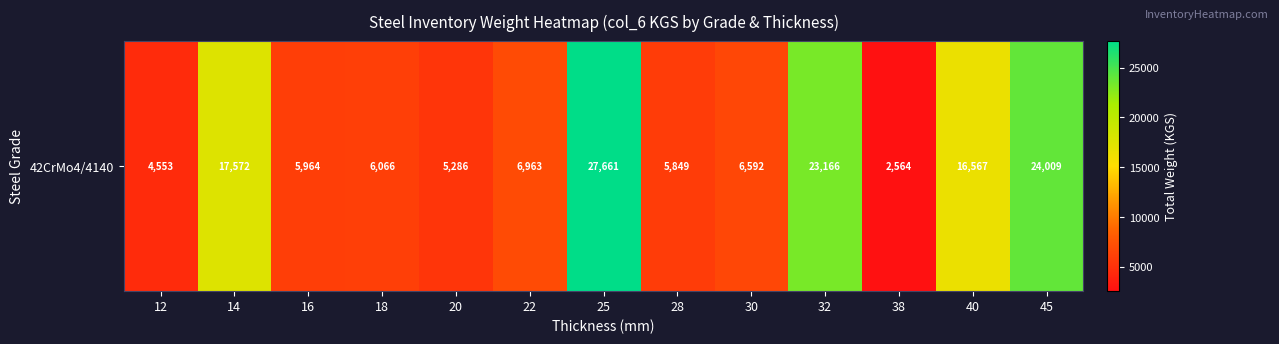

Reading right to left, list all the values displayed in this chart.

24008.9	16567.4	2564.1	23165.9	6591.6	5849.1	27661.2	6963.3	5286.1	6066.0	5964.5	17572.5	4553.4